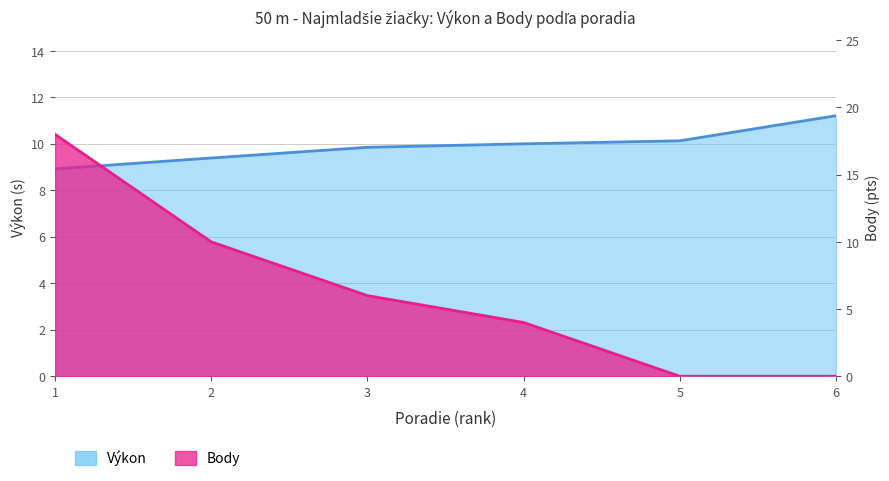

Which category has the highest value across all series?

1